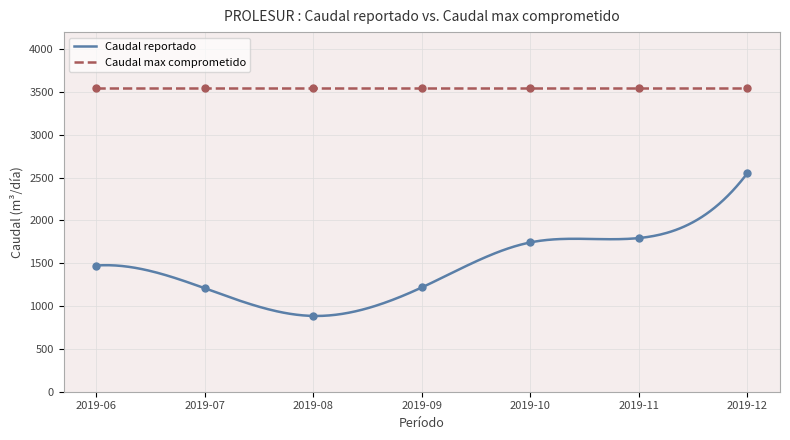

Between 2019-11 and 2019-09, which is larger?

2019-11